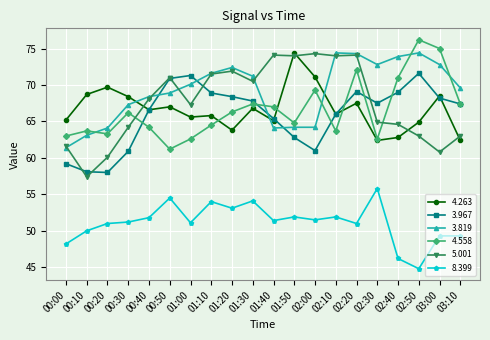

What are all the series names shown in the legend?

4.263, 3.967, 3.819, 4.558, 5.001, 8.399